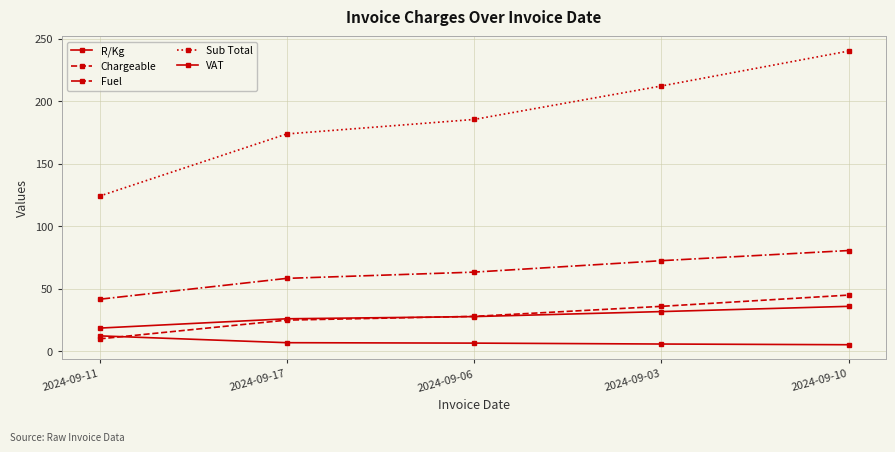

Count the number of data series in this chart.

5